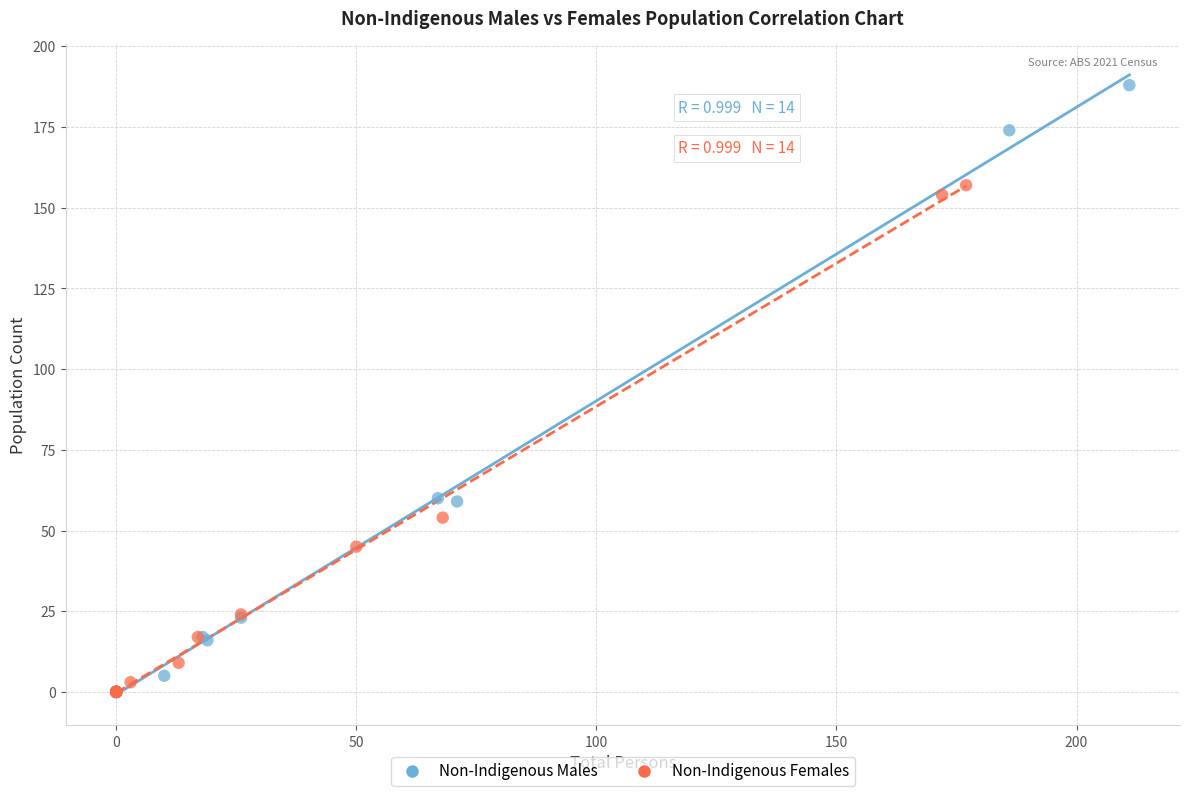

Which series has the widest spread of Y values?

Non-Indigenous Males